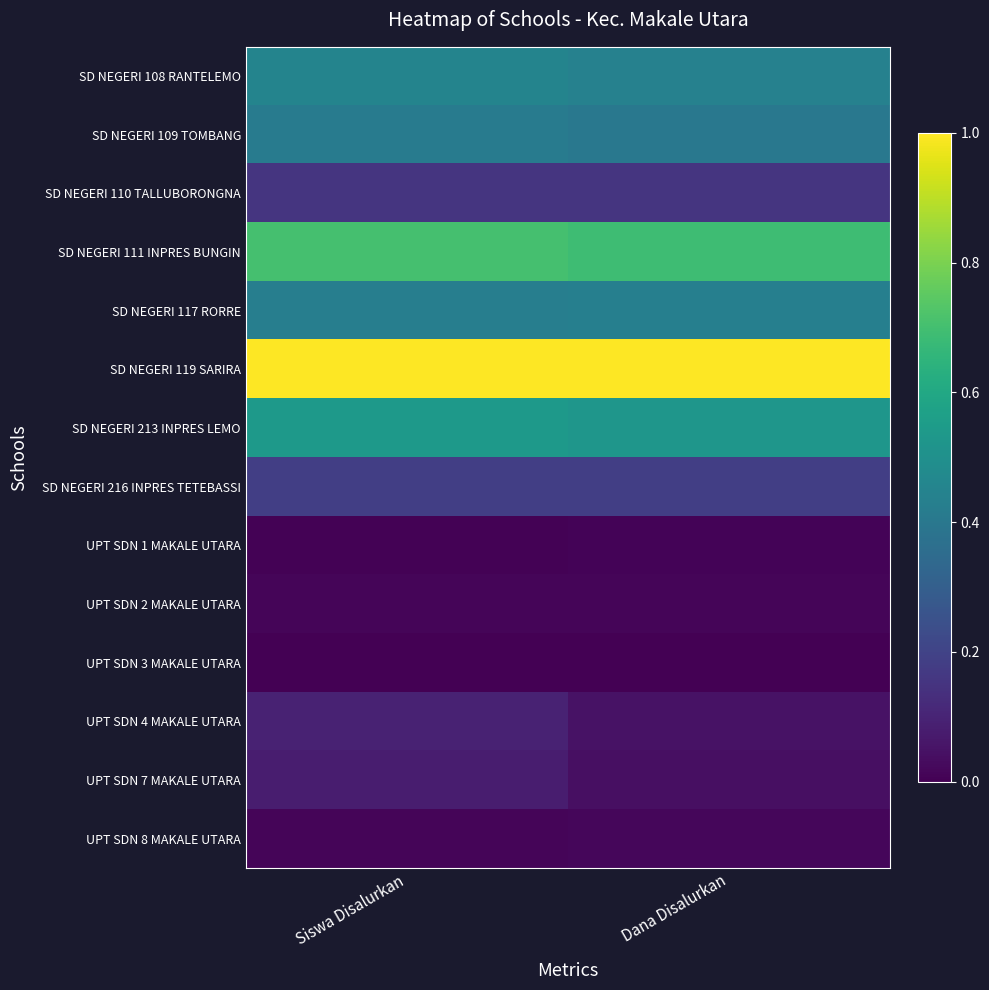

Reading left to right, what are all the values shown in this chart?

SD NEGERI 108 RANTELEMO: Siswa Disalurkan=0.5	Dana Disalurkan=0.4
SD NEGERI 109 TOMBANG: Siswa Disalurkan=0.4	Dana Disalurkan=0.4
SD NEGERI 110 TALLUBORONGNA: Siswa Disalurkan=0.2	Dana Disalurkan=0.2
SD NEGERI 111 INPRES BUNGIN: Siswa Disalurkan=0.7	Dana Disalurkan=0.7
SD NEGERI 117 RORRE: Siswa Disalurkan=0.4	Dana Disalurkan=0.4
SD NEGERI 119 SARIRA: Siswa Disalurkan=1.0	Dana Disalurkan=1.0
SD NEGERI 213 INPRES LEMO: Siswa Disalurkan=0.5	Dana Disalurkan=0.5
SD NEGERI 216 INPRES TETEBASSI: Siswa Disalurkan=0.2	Dana Disalurkan=0.2
UPT SDN 1 MAKALE UTARA: Siswa Disalurkan=0.0	Dana Disalurkan=0.0
UPT SDN 2 MAKALE UTARA: Siswa Disalurkan=0.0	Dana Disalurkan=0.0
UPT SDN 3 MAKALE UTARA: Siswa Disalurkan=0.0	Dana Disalurkan=0.0
UPT SDN 4 MAKALE UTARA: Siswa Disalurkan=0.1	Dana Disalurkan=0.0
UPT SDN 7 MAKALE UTARA: Siswa Disalurkan=0.1	Dana Disalurkan=0.0
UPT SDN 8 MAKALE UTARA: Siswa Disalurkan=0.0	Dana Disalurkan=0.0